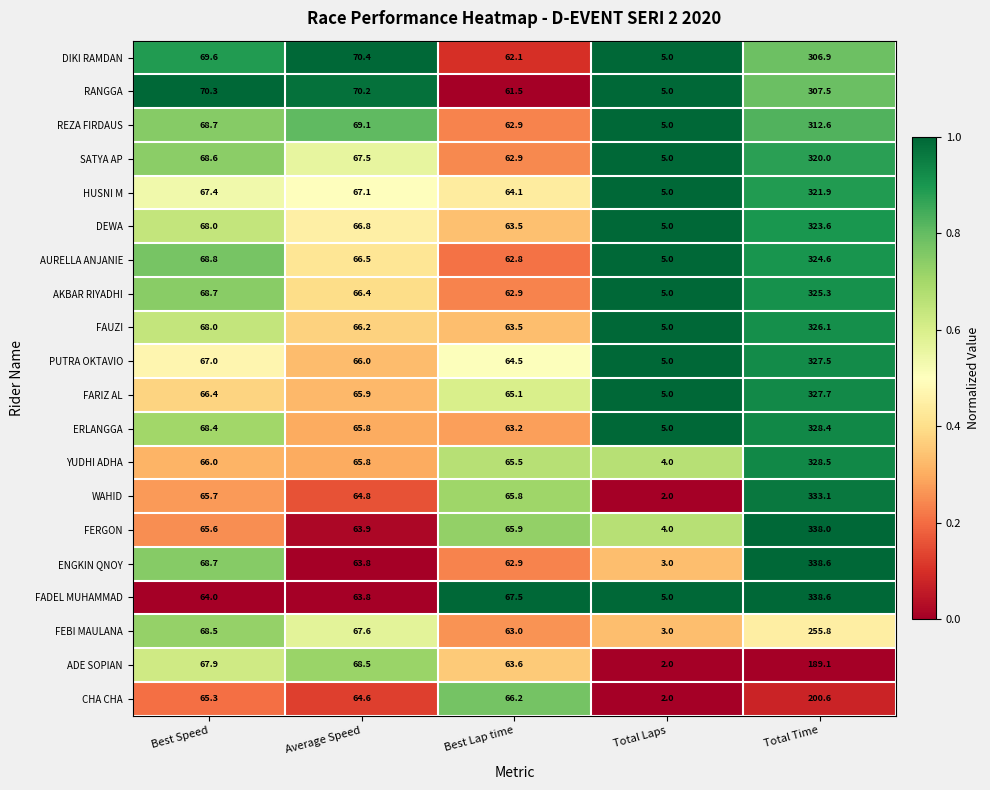

Which series has the largest range (max minus min)?

ENGKIN QNOY